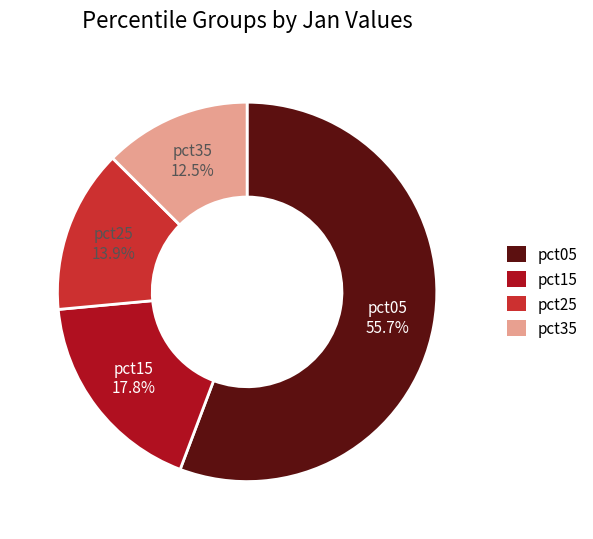

What is the smallest slice in the pie chart?

pct35